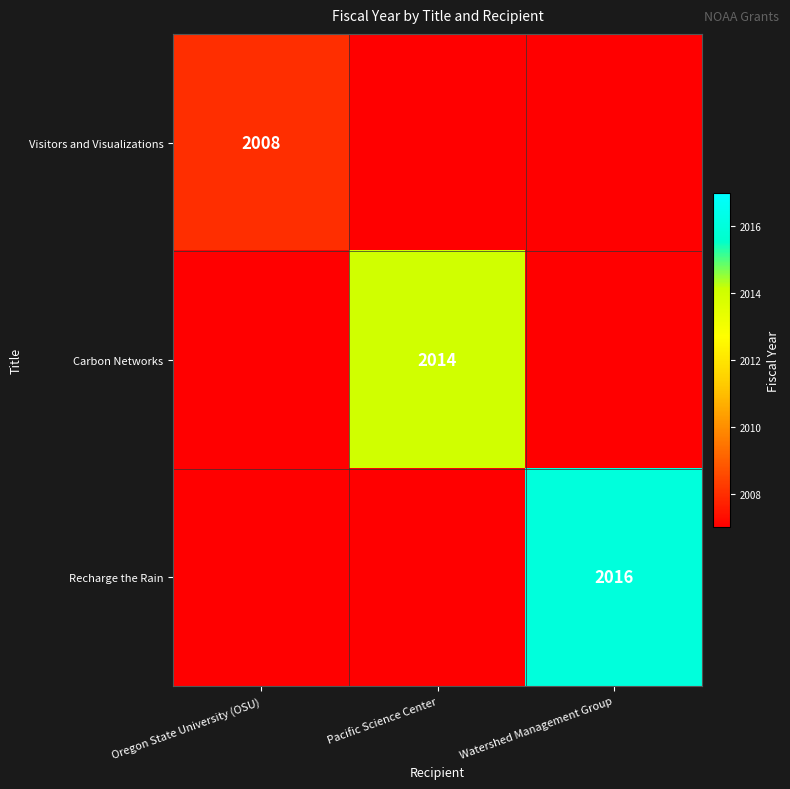

True or false: Recharge the Rain has a value of 2016 at Watershed Management Group.

True